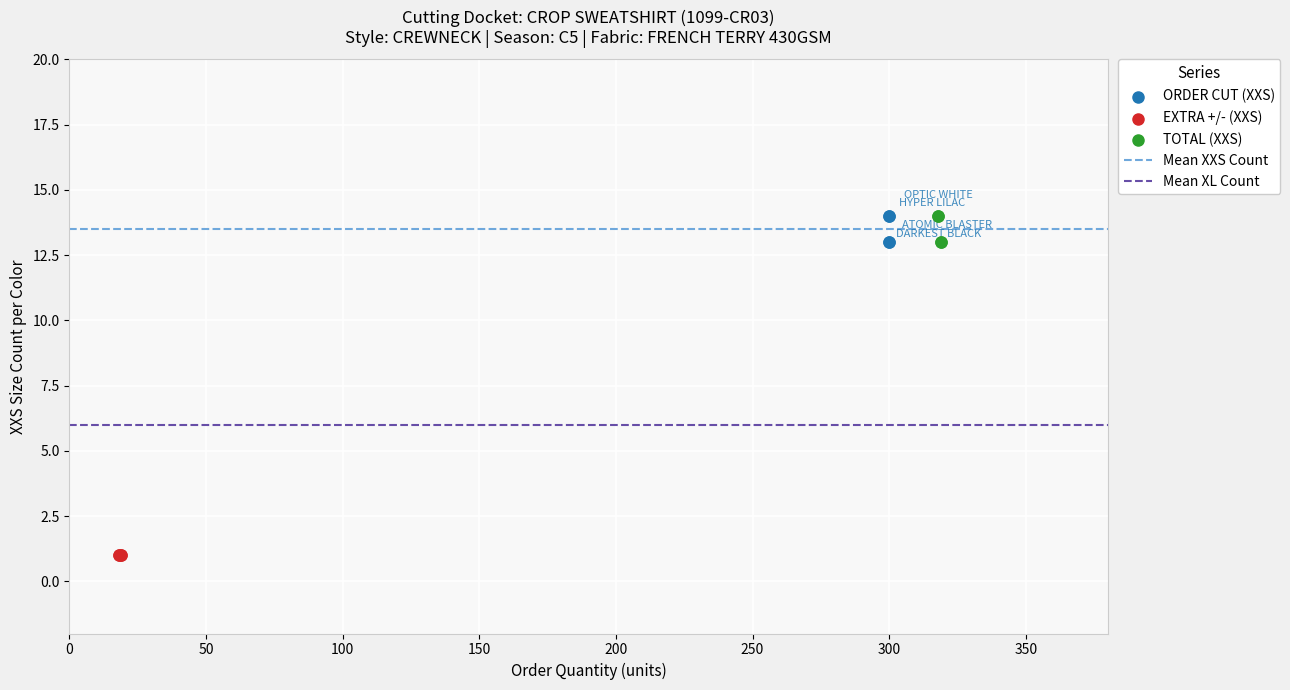

Which series contains the lowest Y value?

EXTRA +/- (XXS)